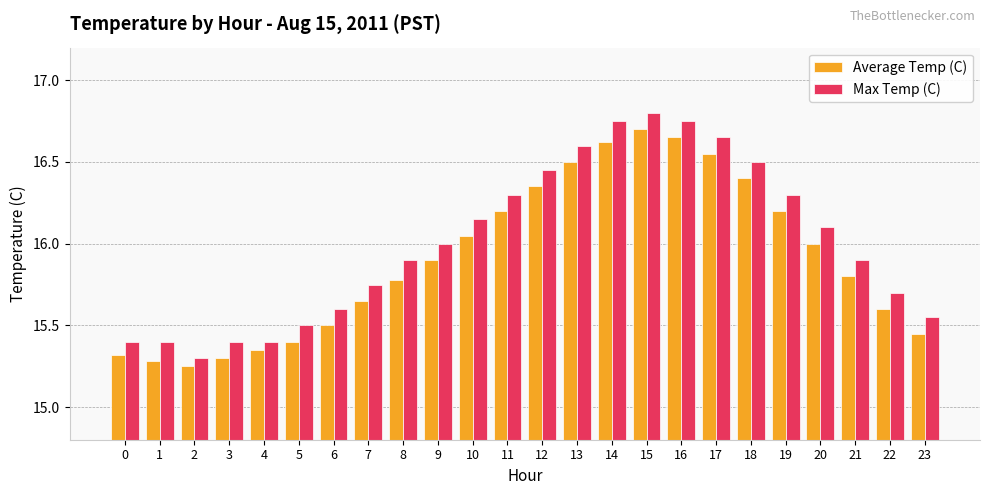

Is the value of Average Temp (C) at 21 greater than the value of Max Temp (C) at 20?

No